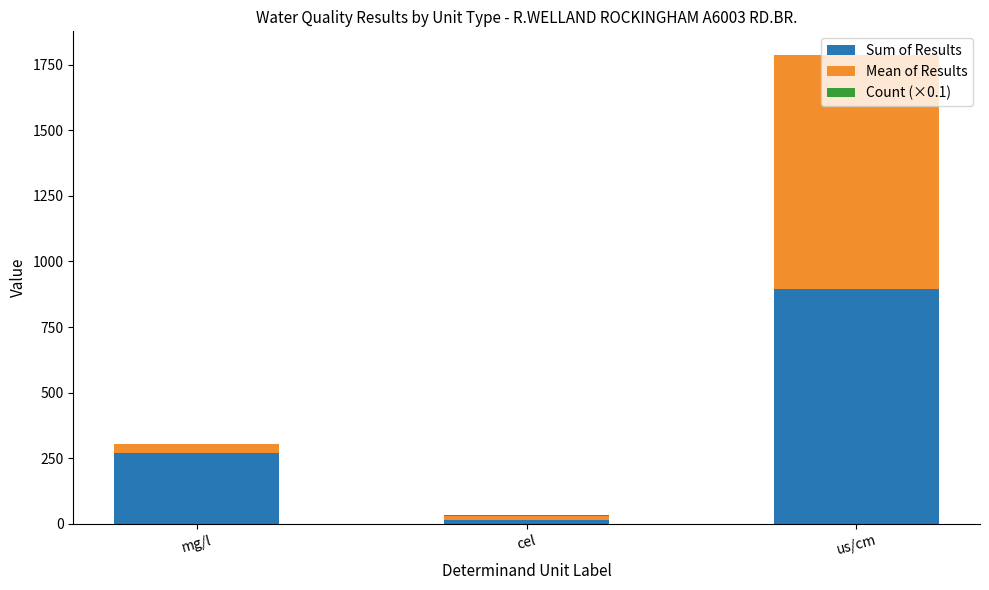

The value of Sum of Results at mg/l is 269.5. True or false?

True